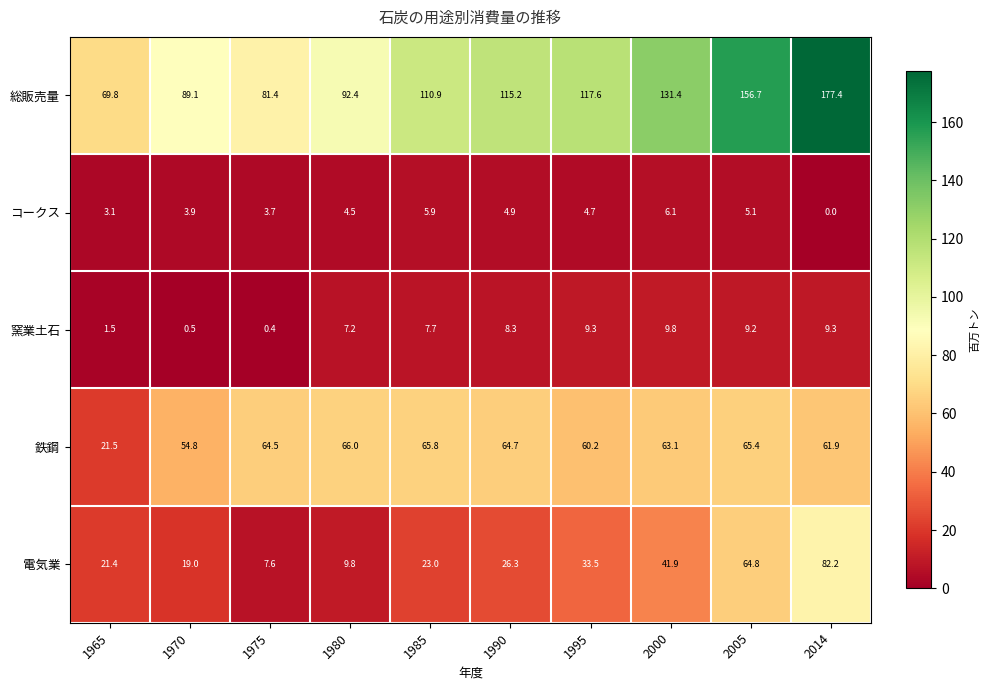

Rank the series at 1965 from lowest to highest value.

窯業土石, コークス, 電気業, 鉄鋼, 総販売量